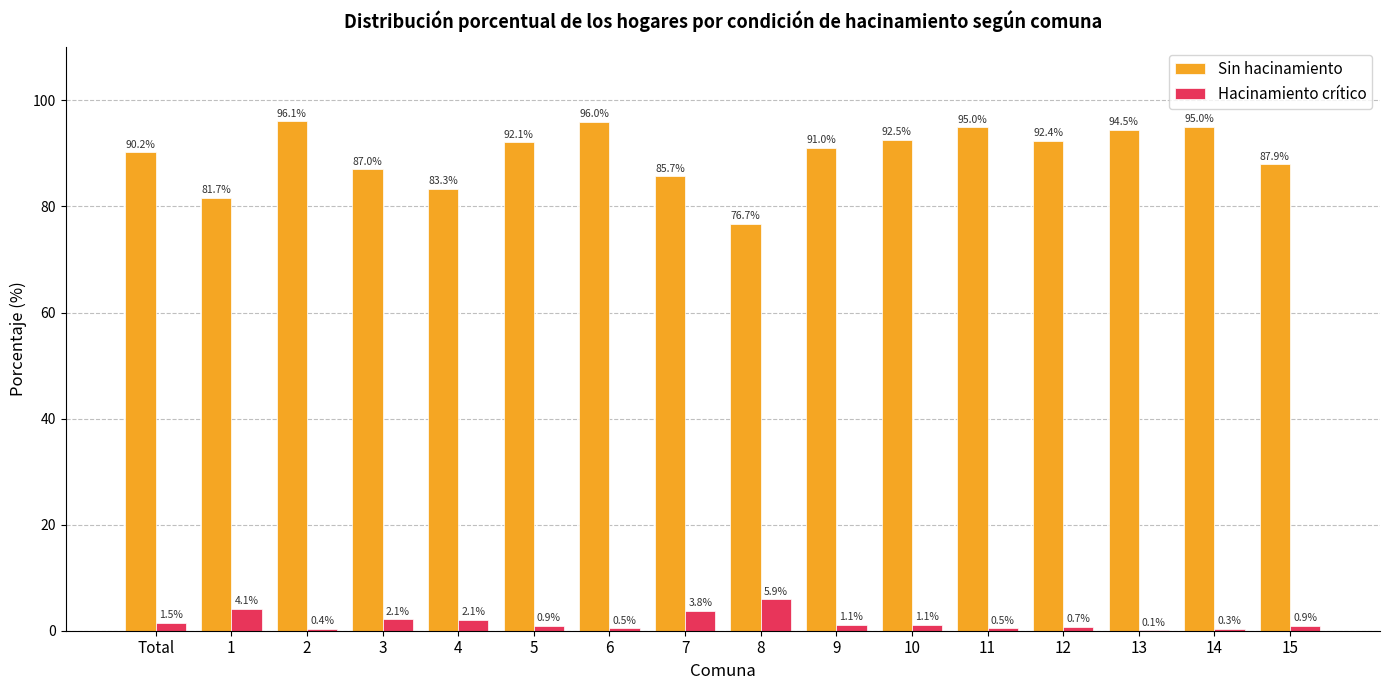

Where does the Hacinamiento crítico series first go above 1?

Total